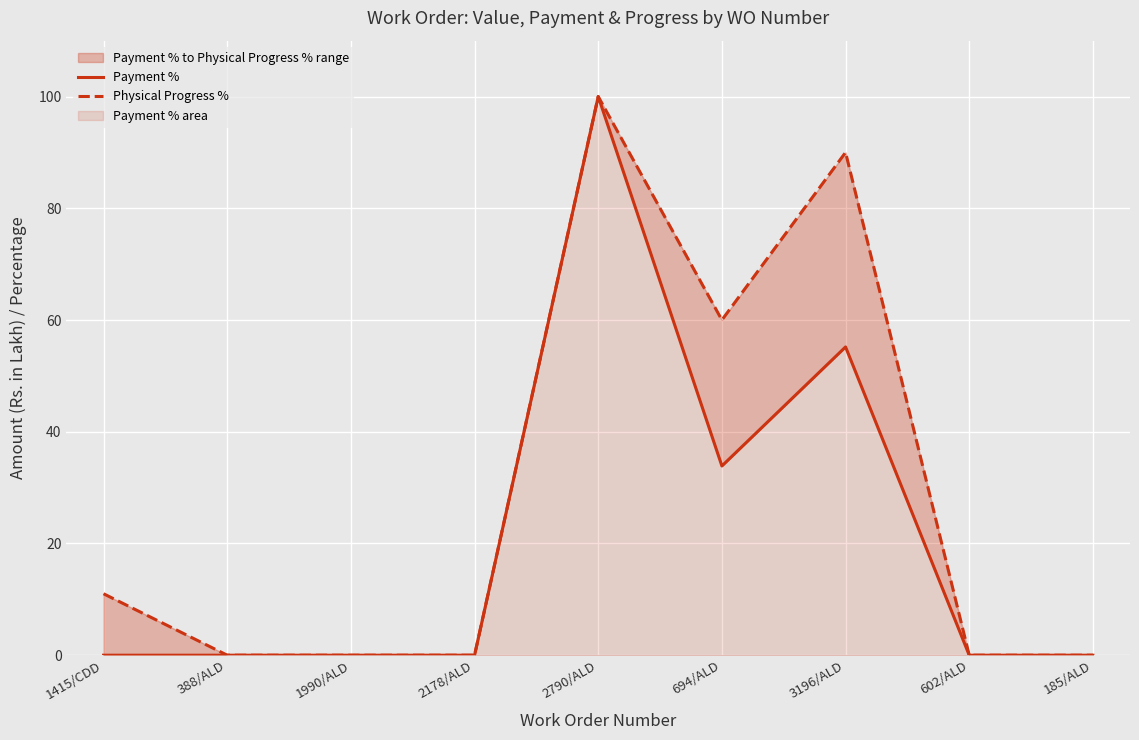

Which has a higher value, 1415/CDD or 388/ALD?

1415/CDD